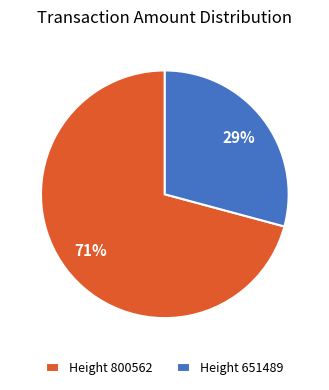

What is the majority slice?

Height 800562